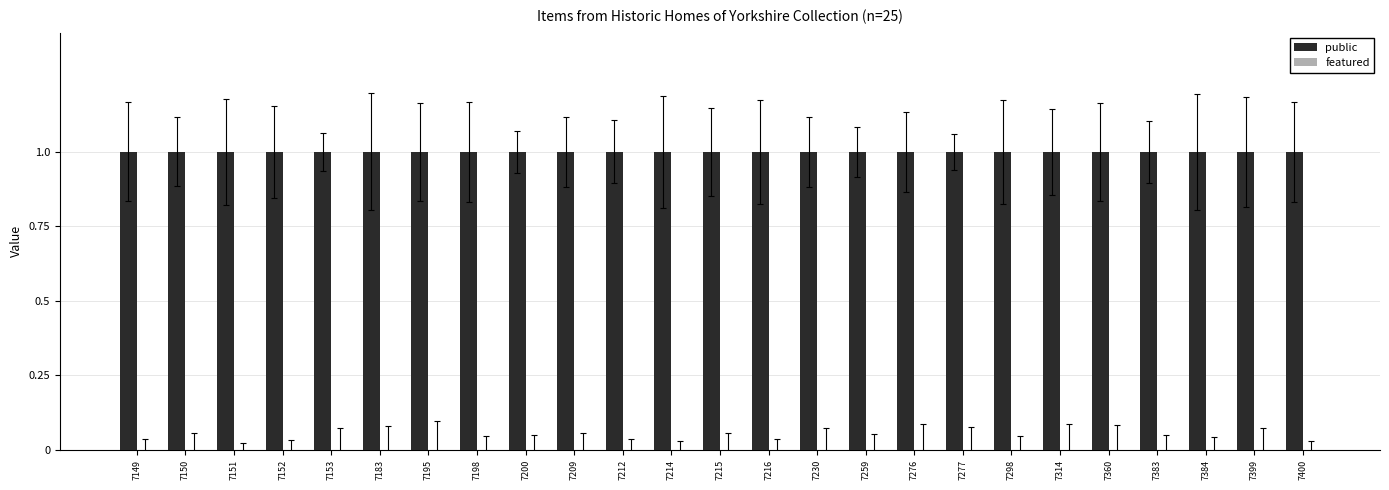

What is the sum of all public values?

25